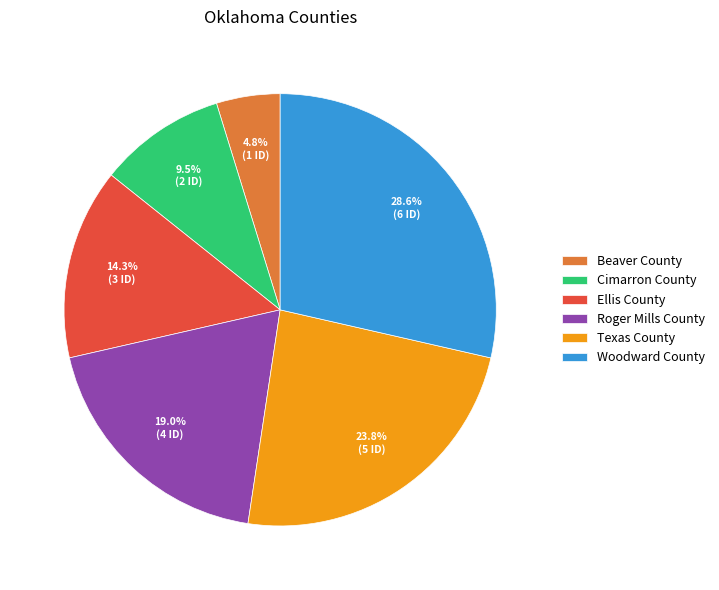

The Texas County slice represents 24% of the pie. True or false?

True